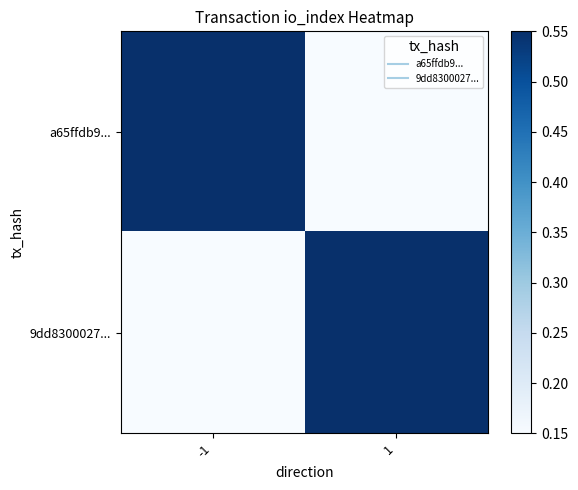

Which label corresponds to the largest value in the chart?

-1